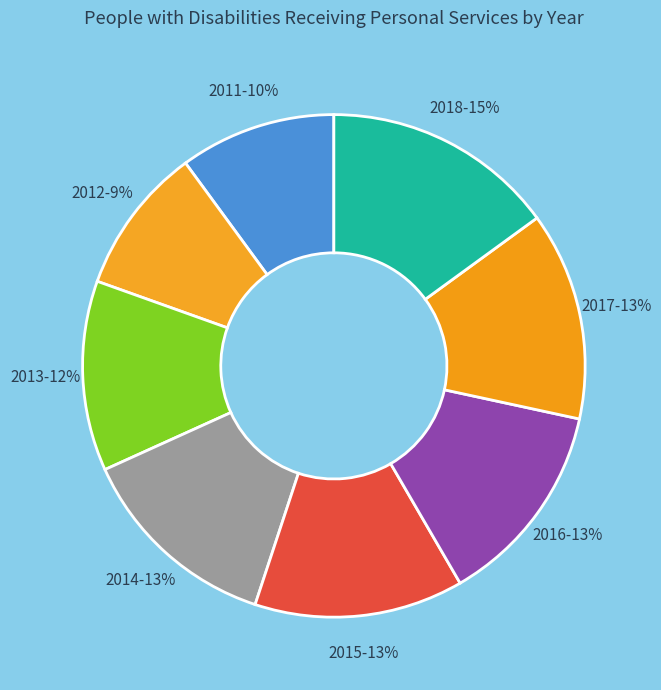

To the nearest percent, what percentage of the pie is 2012?

9%